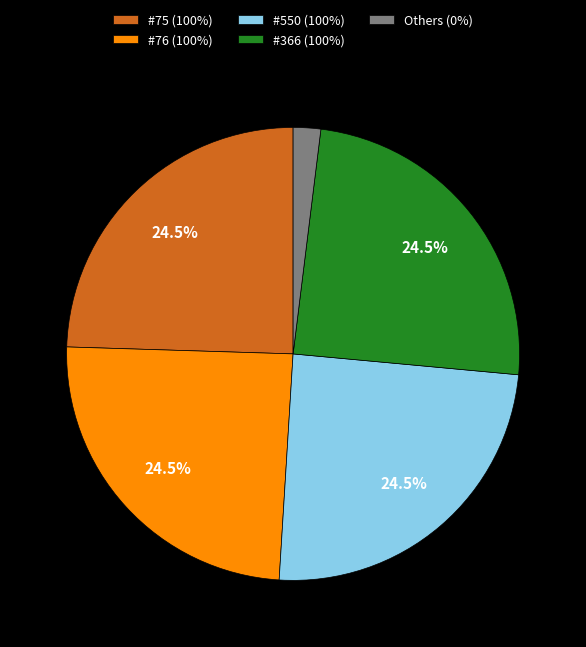

What portion of the pie excludes #75 (100%)?

75.5%